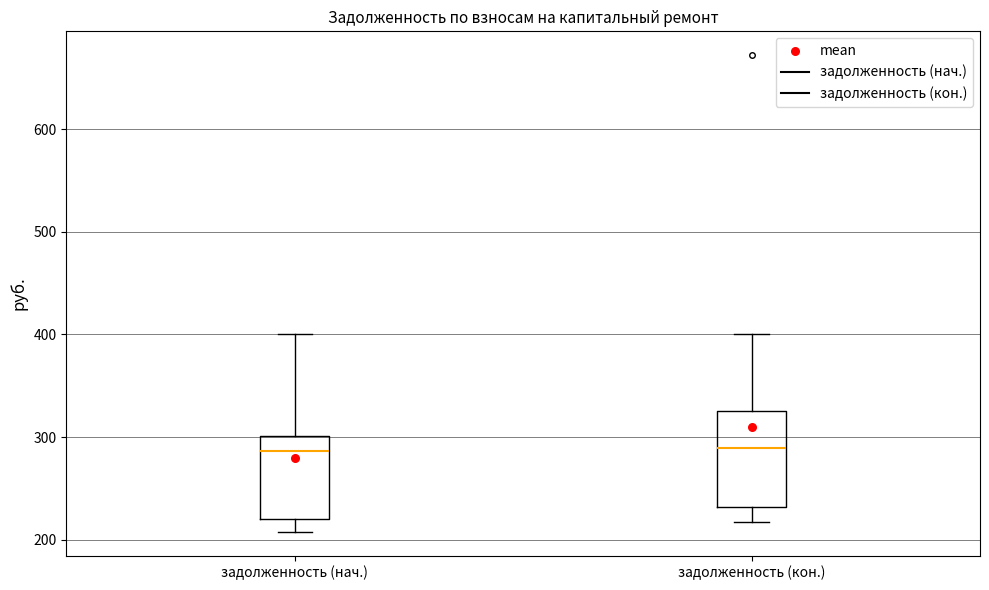

Where does the median line of the box for задолженность (нач.) sit on the y-axis? The values are not printed on the chart, so give them approximately, as read against the axis.

290